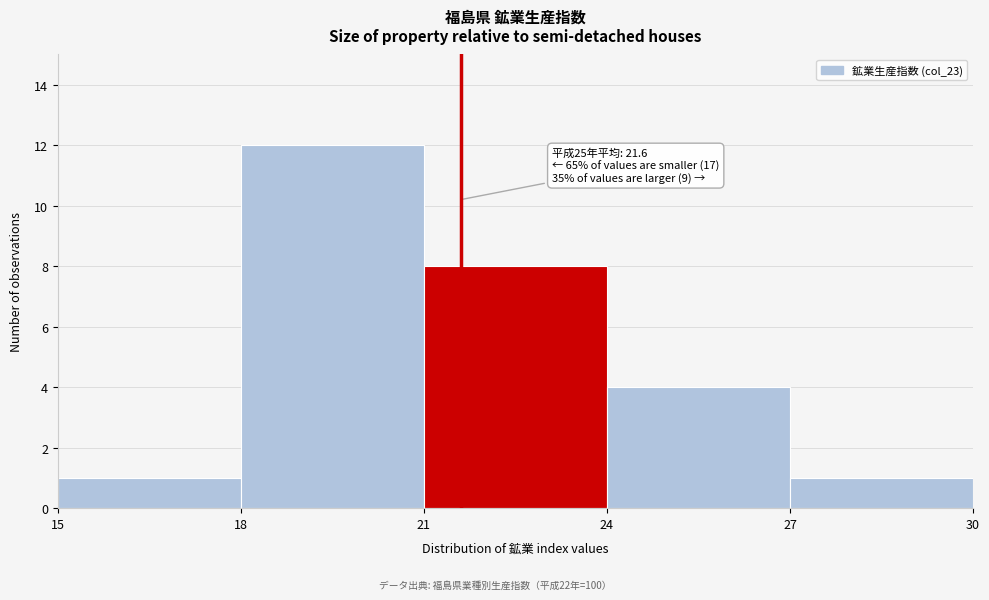

Which range on the x-axis has the tallest bar?

18 to 21